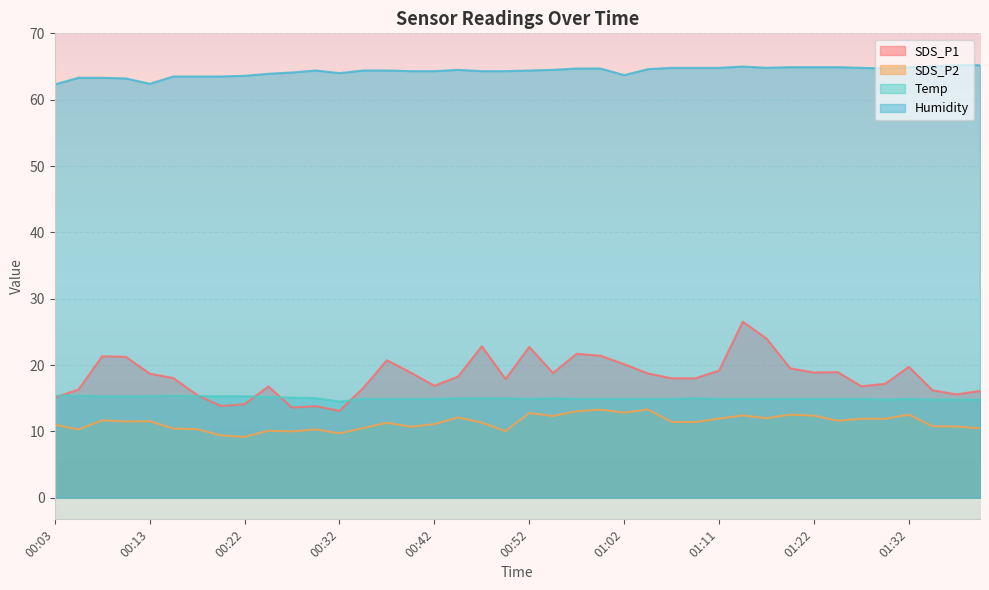

True or false: SDS_P2 and Humidity intersect in this chart.

False